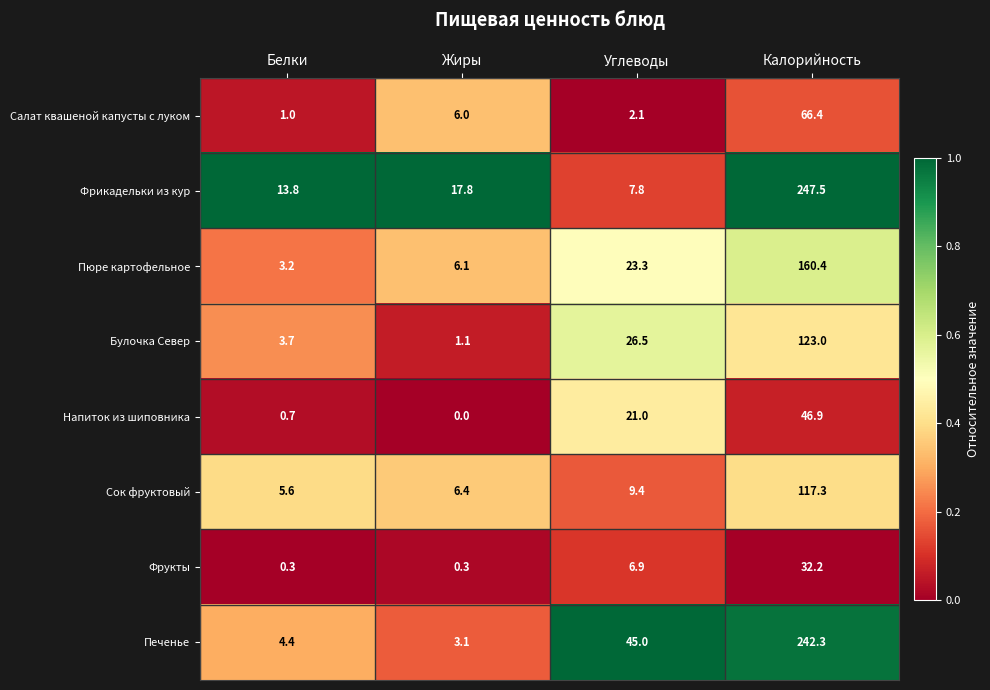

At which label is Фрикадельки из кур closest to 127?

Жиры